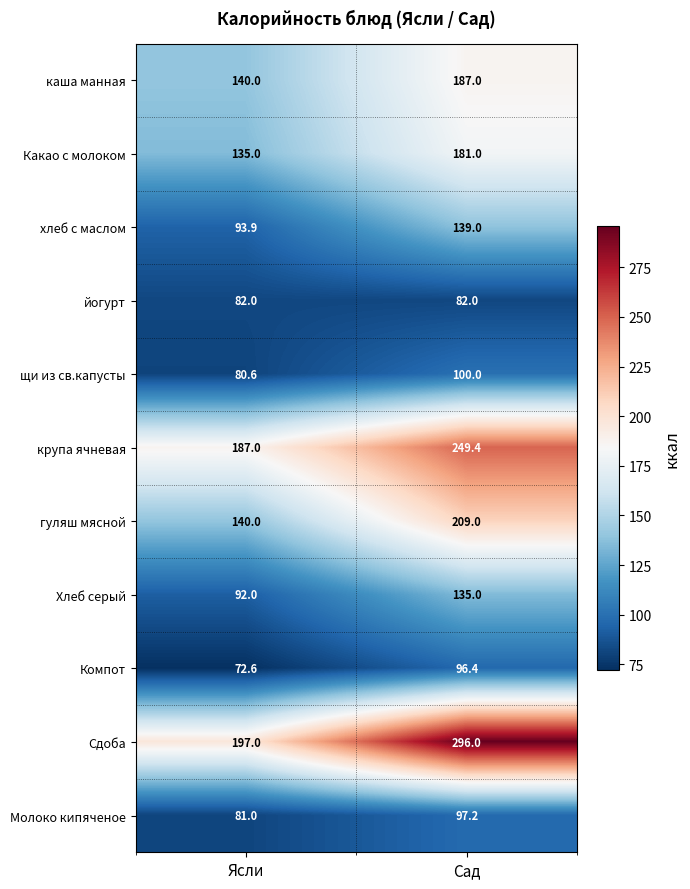

At which category is the sum across all series the highest?

Сад